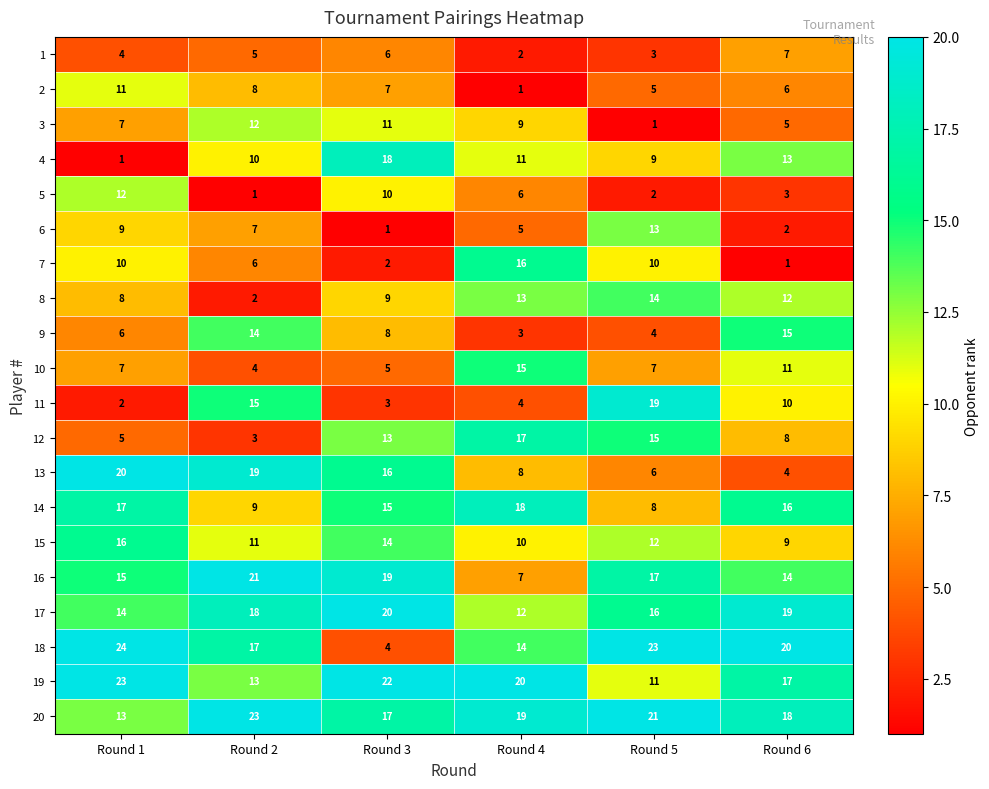

Which category has the highest value across all series?

Round 1